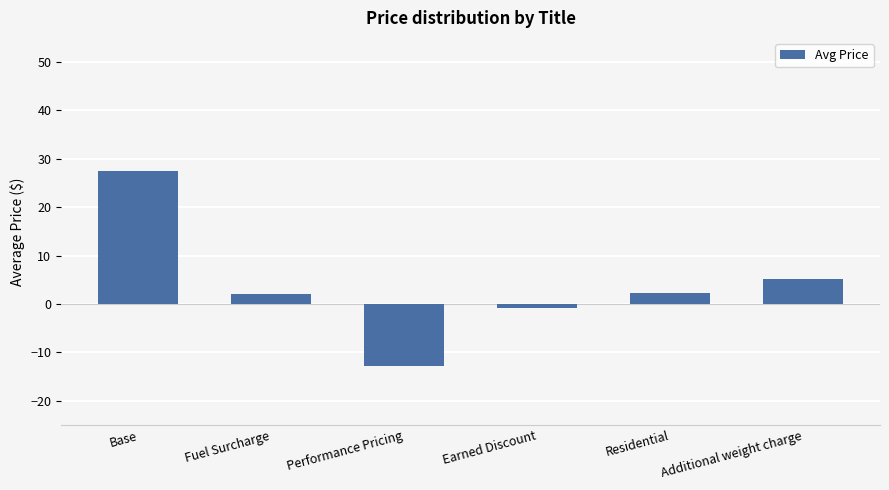

What is the average value?

3.9